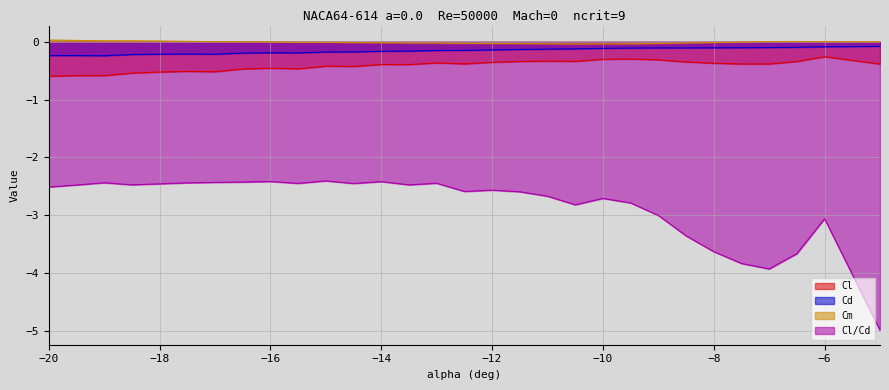

Where is the first local minimum for Cm?

-15.5